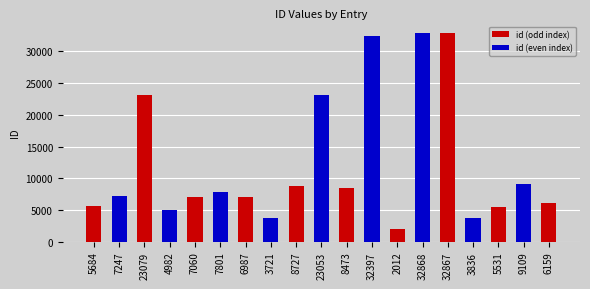

List the series in order of their overall mean, lowest first.

id (odd index), id (even index)